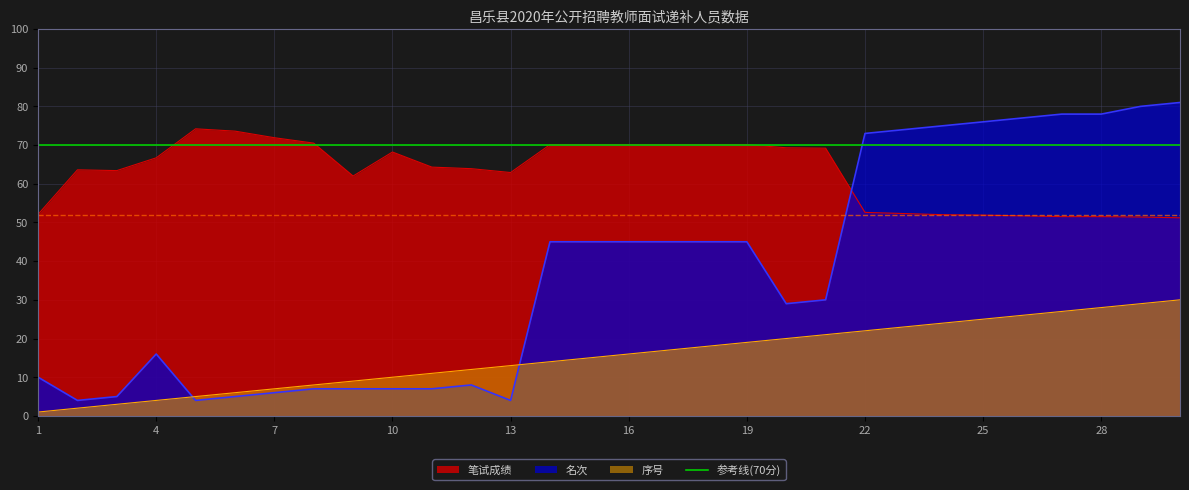

The value of 名次 at 25 is 76.0. True or false?

True